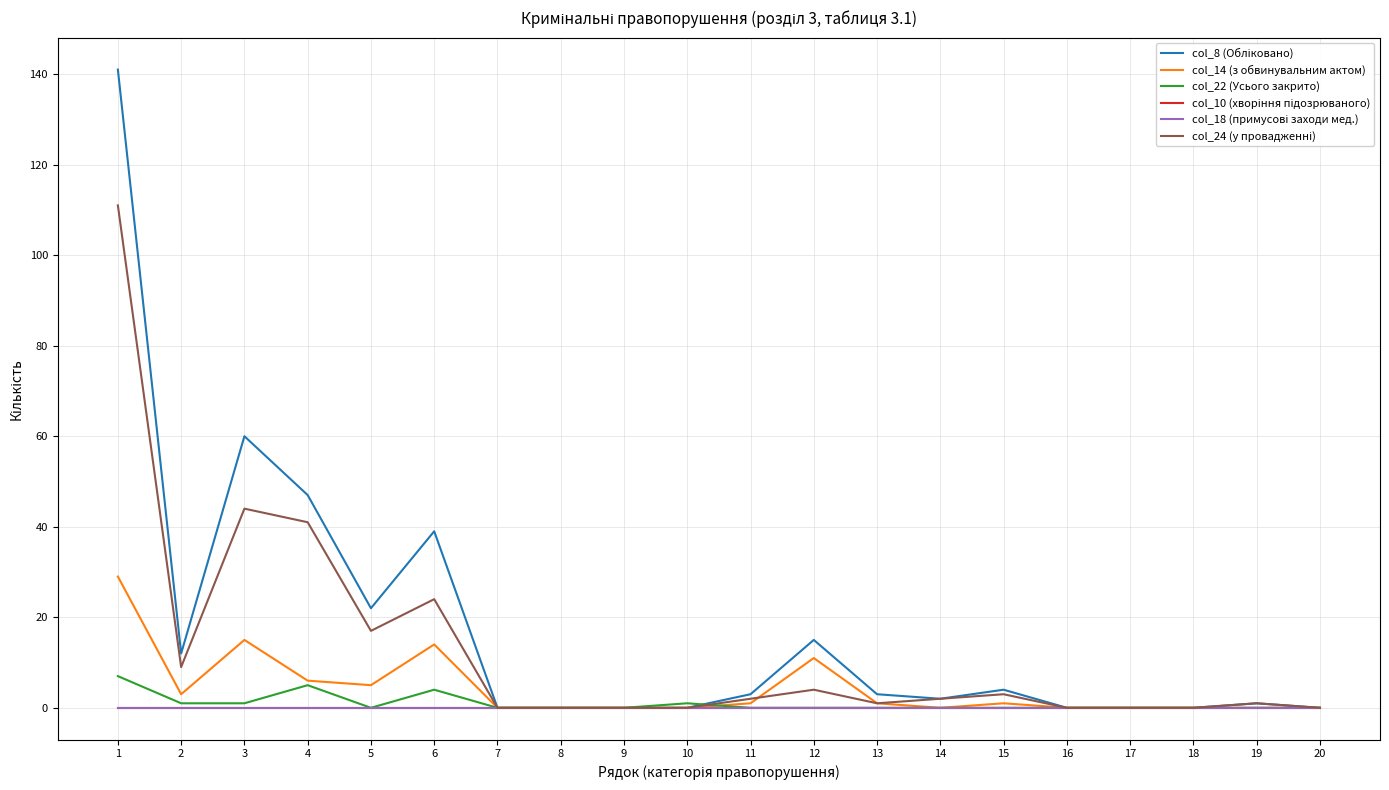

The col_14 (з обвинувальним актом) series shows 6 at 4. True or false?

True